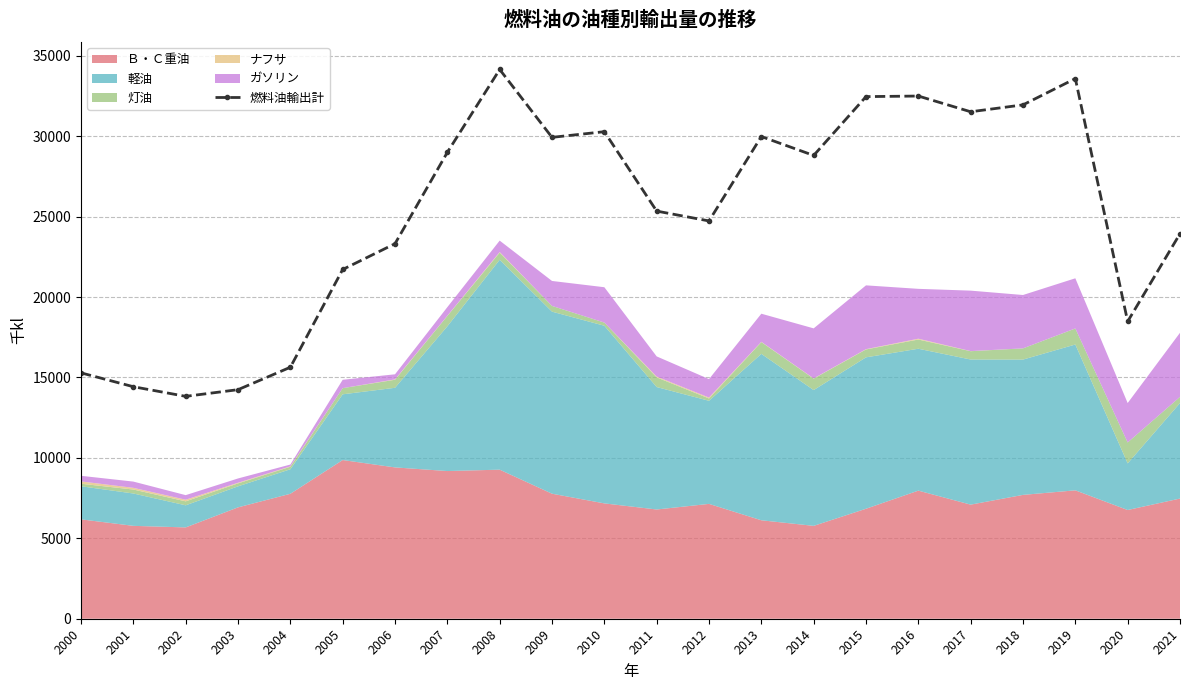

At which category does the chart reach its peak across all series?

2008